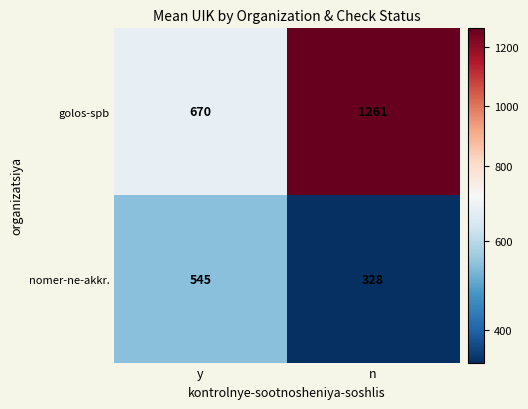

What is the approximate value of golos-spb at n, to the nearest 10?

1260